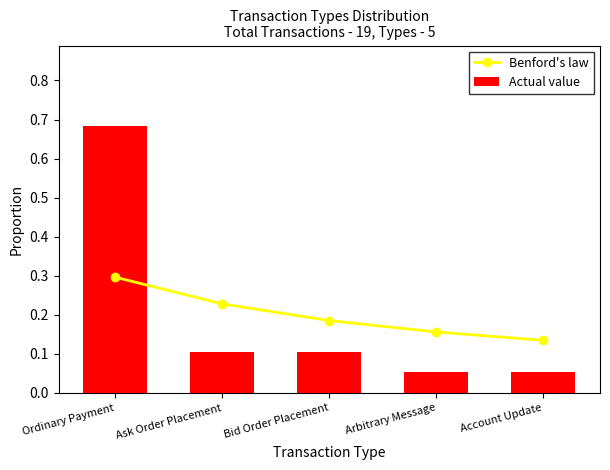

What is the spread (max minus min) of values at Account Update?

0.1